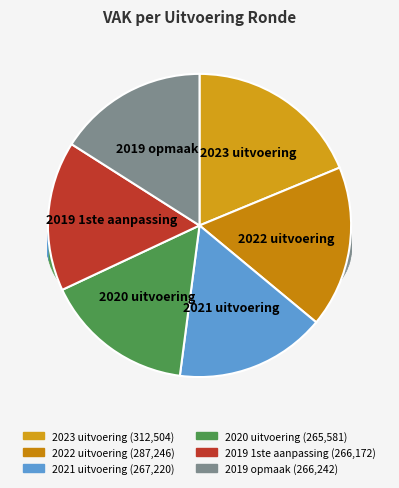

Combined, what portion of the pie is 2021 uitvoering and 2020 uitvoering?

32.0%